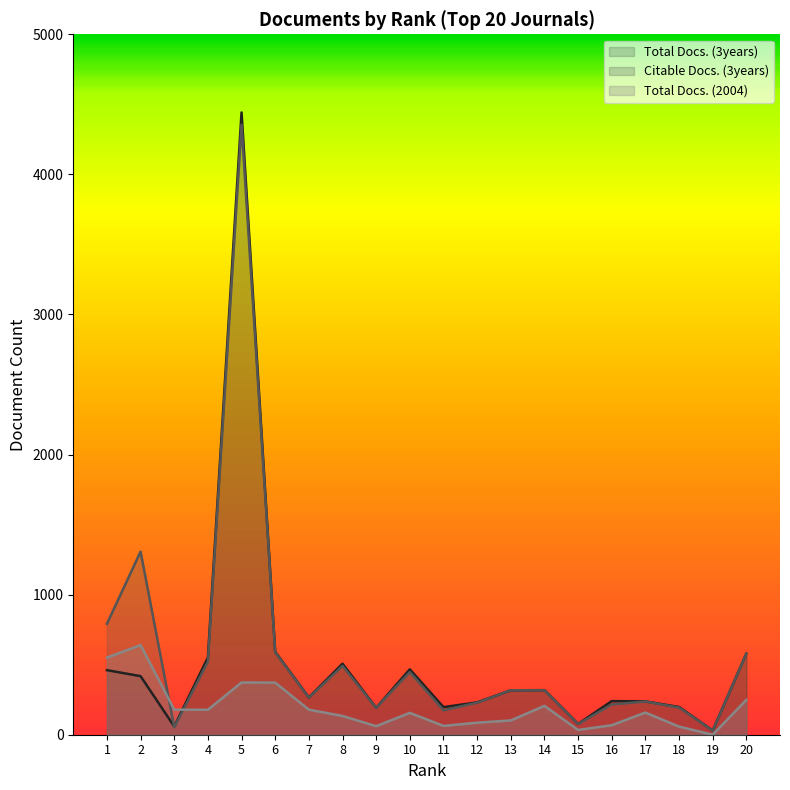

Between 16 and 15, which is larger?

16